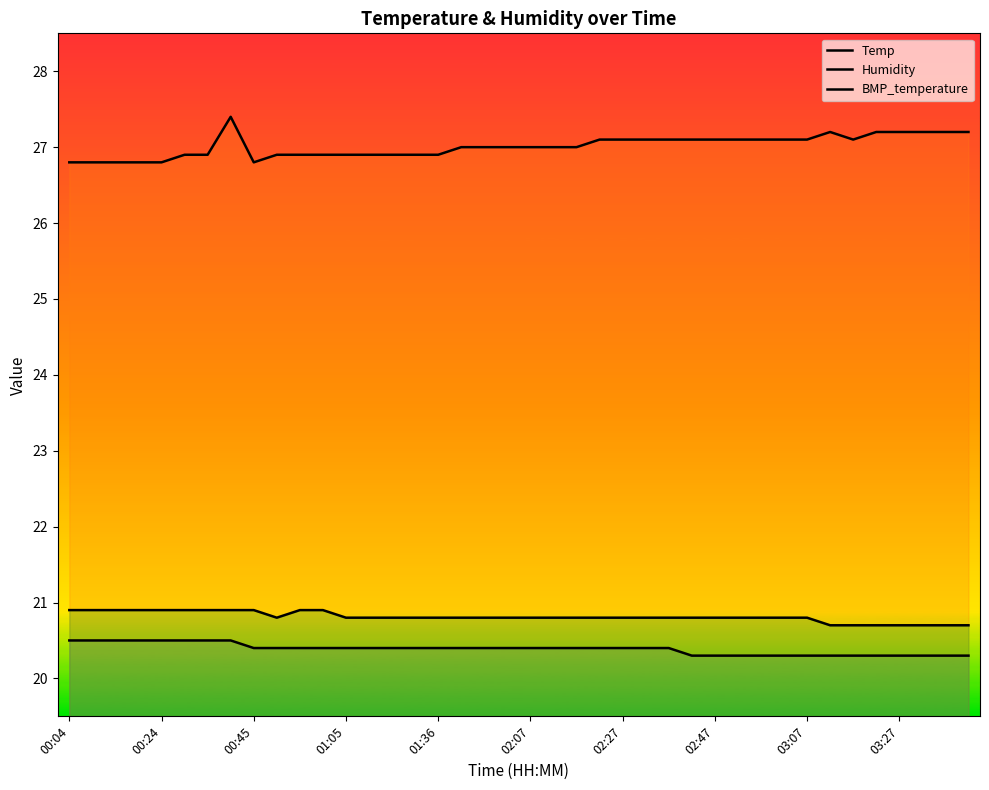

What is the difference between the Humidity values at 20 and 26?

0.1